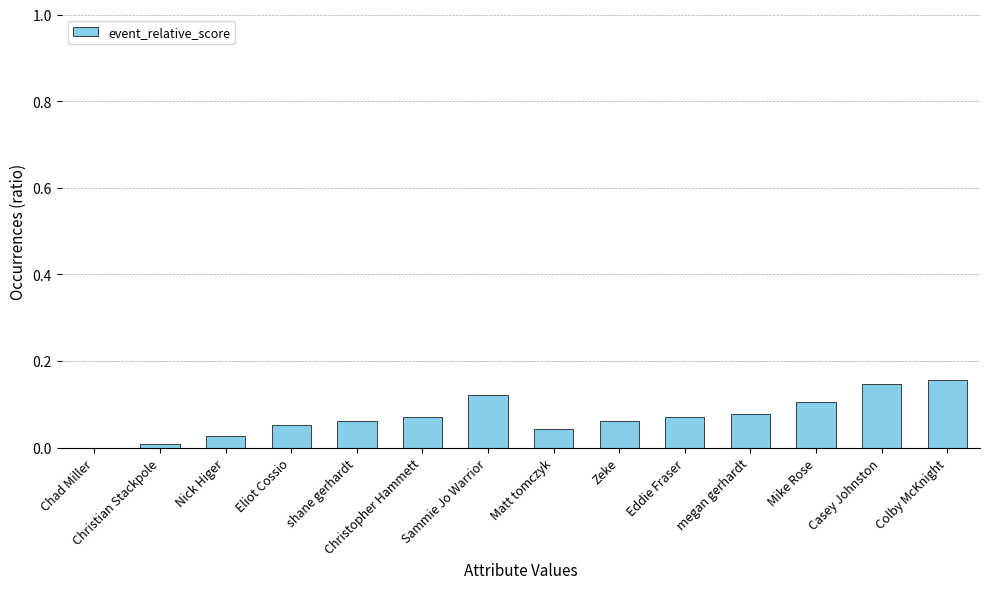

The chart shows a value of 0.0 at shane gerhardt. True or false?

False